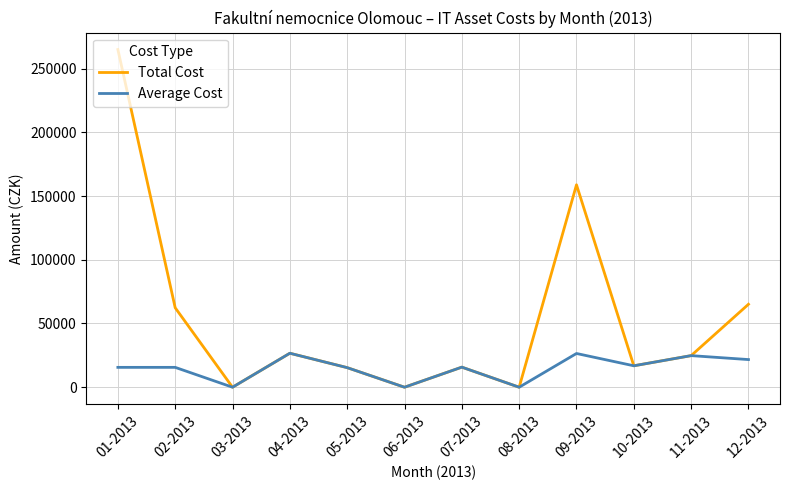

Read the Average Cost value at 01-2013, to the nearest 10.

15580